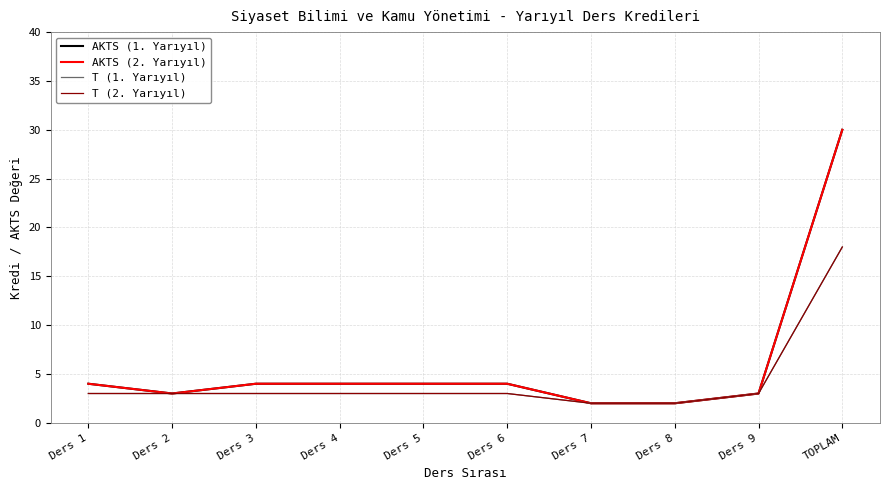

How many lines are shown in the chart?

4